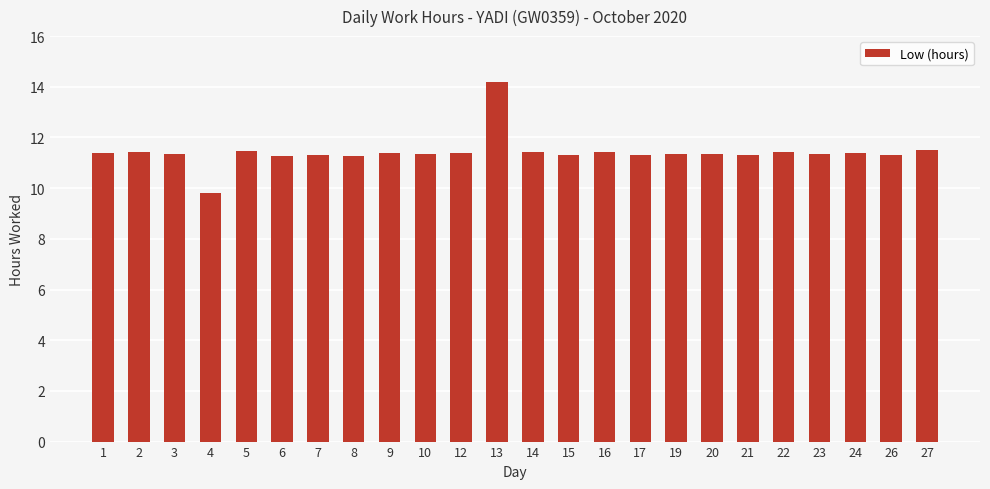

Is it true that the value at 7 is 11.3?

True